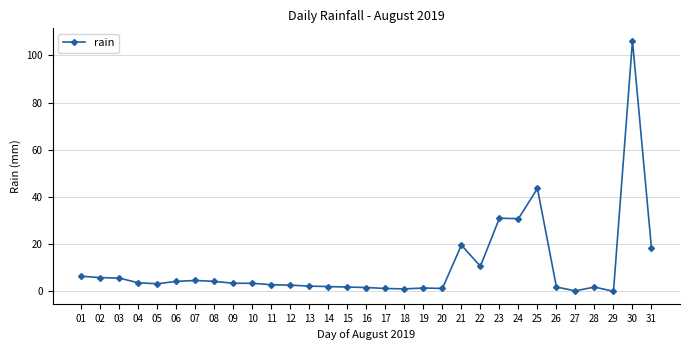

Approximately how many times larger is the value at 10 compared to 04?

0.9